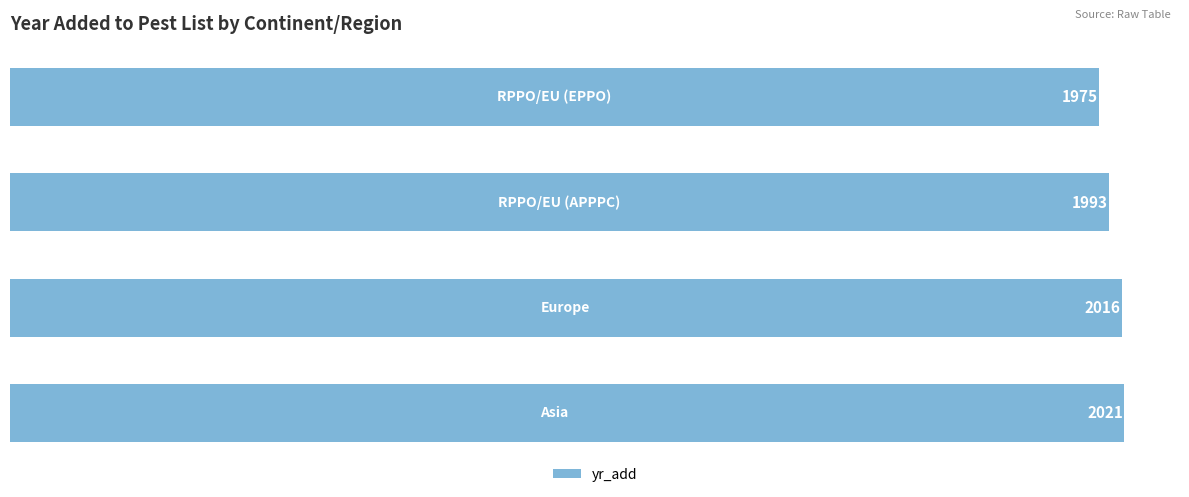

Count the number of categories in the chart.

4